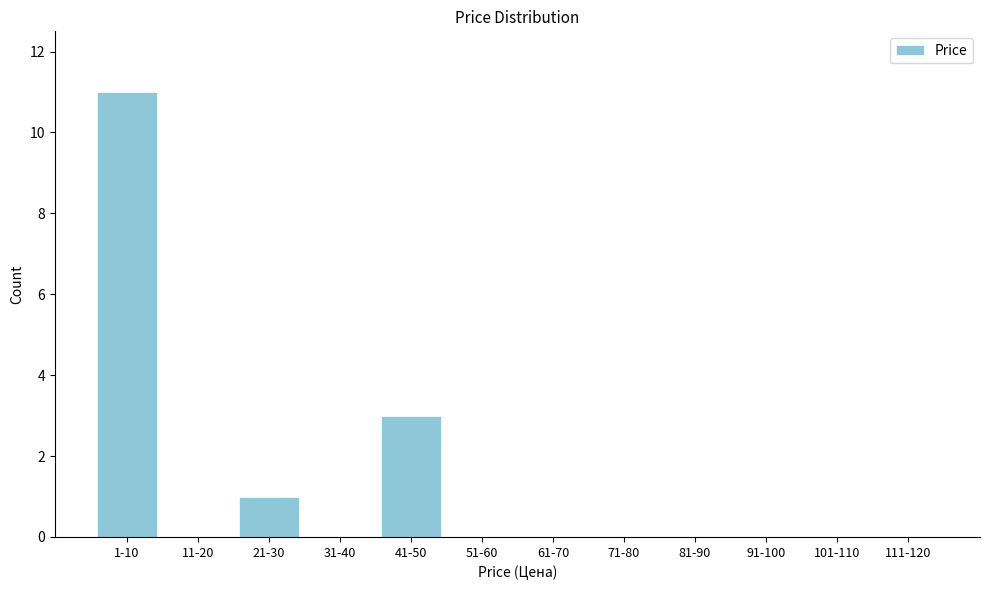

Reading left to right, what are all the values shown in this chart?

1-10=11	11-20=0	21-30=1	31-40=0	41-50=3	51-60=0	61-70=0	71-80=0	81-90=0	91-100=0	101-110=0	111-120=0